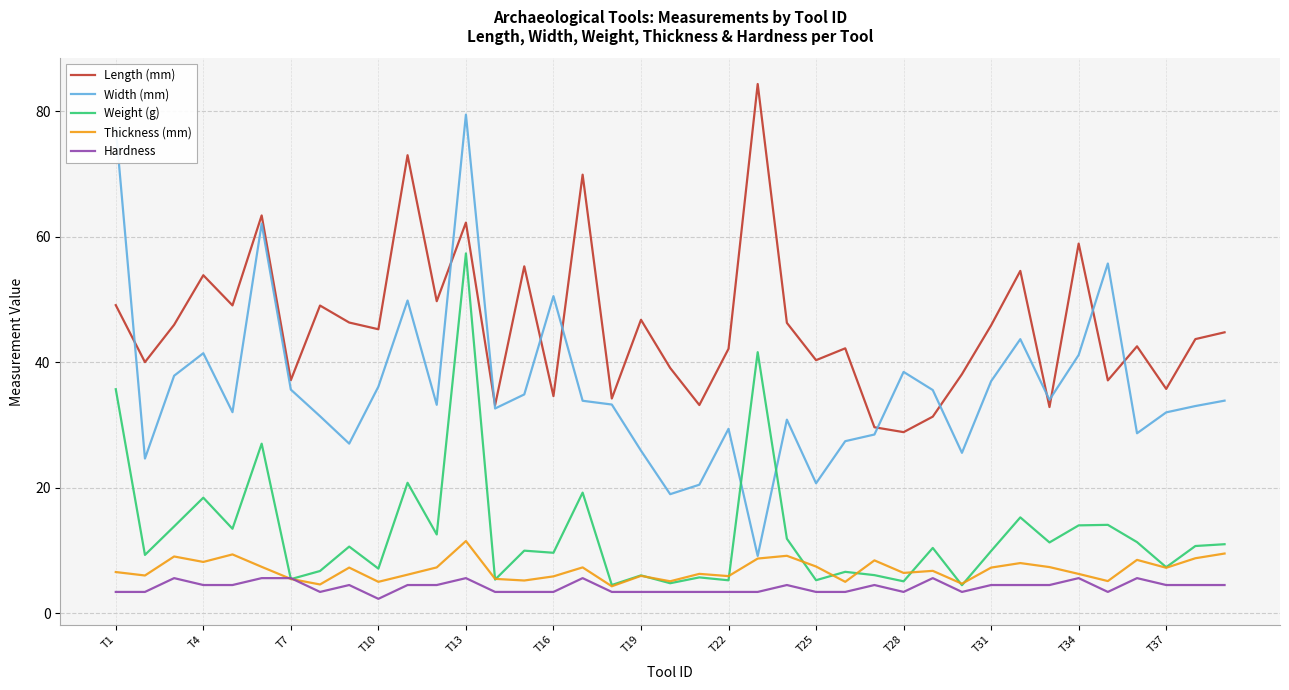

True or false: Thickness (mm) and Length (mm) cross at least once.

False